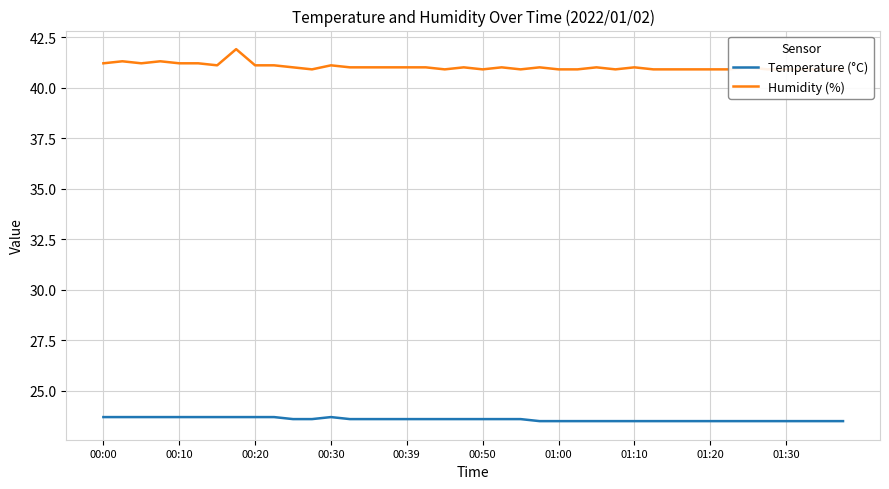

True or false: Temperature (°C) and Humidity (%) cross at least once.

False